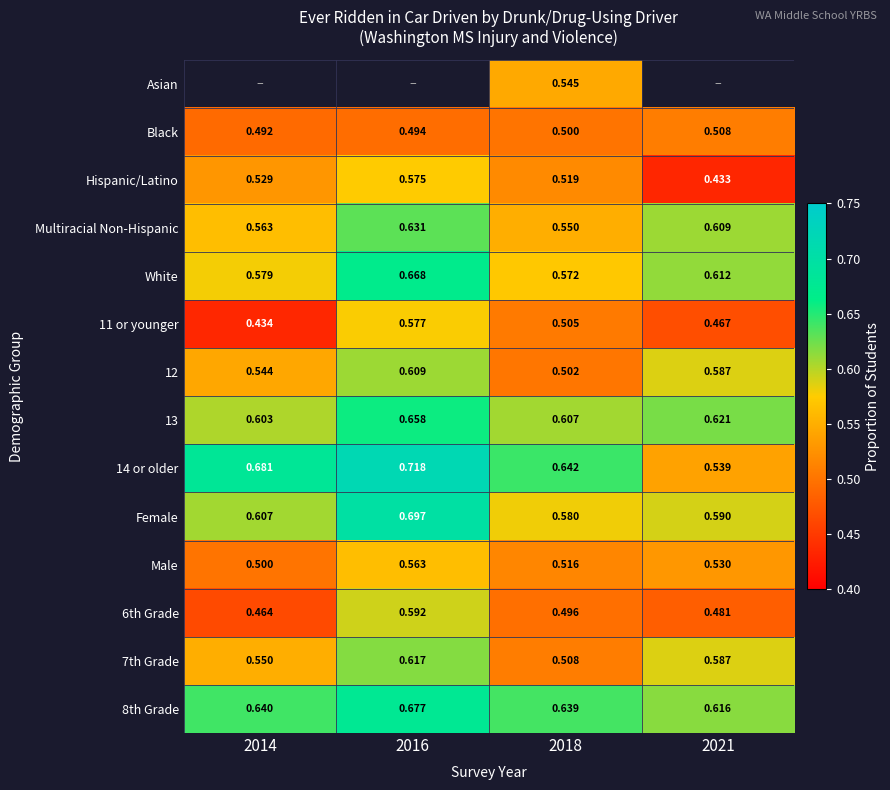

Is the value of 13 at 2021 greater than the value of 7th Grade at 2021?

Yes